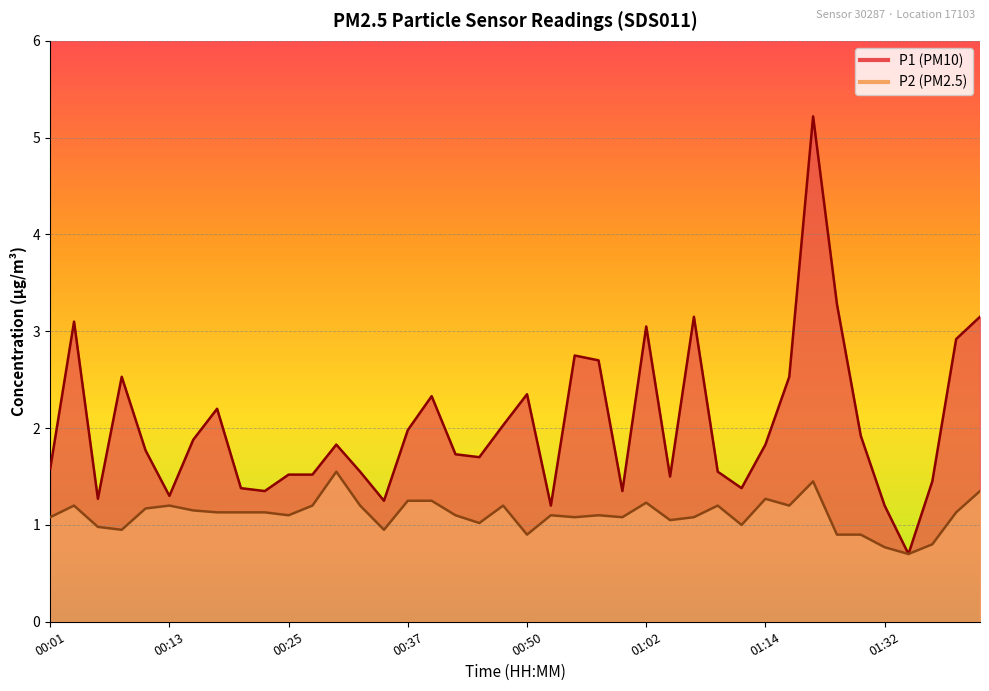

Reading right to left, extract all data points from this chart.

P1: 01:42=3.1	01:39=2.9	01:37=1.4	01:34=0.7	01:32=1.2	01:29=1.9	01:27=3.3	01:19=5.2	01:16=2.5	01:14=1.8	01:11=1.4	01:09=1.6	01:07=3.1	01:04=1.5	01:02=3.0	00:59=1.4	00:57=2.7	00:54=2.8	00:52=1.2	00:50=2.4	00:47=2.0	00:45=1.7	00:42=1.7	00:40=2.3	00:37=2.0	00:35=1.2	00:32=1.6	00:30=1.8	00:27=1.5	00:25=1.5	00:23=1.4	00:20=1.4	00:18=2.2	00:15=1.9	00:13=1.3	00:10=1.8	00:08=2.5	00:06=1.3	00:03=3.1	00:01=1.6
P2: 01:42=1.4	01:39=1.1	01:37=0.8	01:34=0.7	01:32=0.8	01:29=0.9	01:27=0.9	01:19=1.4	01:16=1.2	01:14=1.3	01:11=1.0	01:09=1.2	01:07=1.1	01:04=1.1	01:02=1.2	00:59=1.1	00:57=1.1	00:54=1.1	00:52=1.1	00:50=0.9	00:47=1.2	00:45=1.0	00:42=1.1	00:40=1.2	00:37=1.2	00:35=0.9	00:32=1.2	00:30=1.6	00:27=1.2	00:25=1.1	00:23=1.1	00:20=1.1	00:18=1.1	00:15=1.1	00:13=1.2	00:10=1.2	00:08=0.9	00:06=1.0	00:03=1.2	00:01=1.1